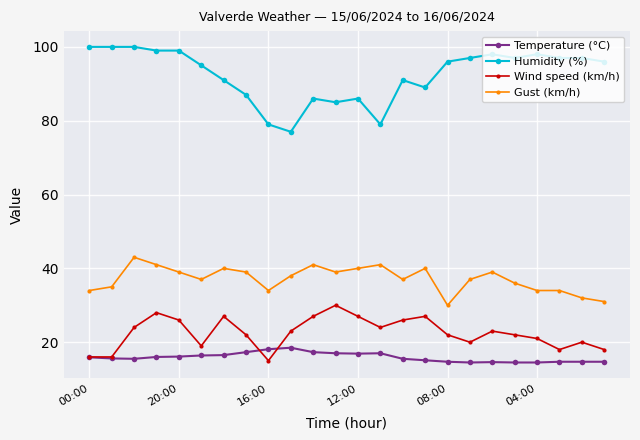

True or false: Gust (km/h) and Temperature (°C) intersect in this chart.

False